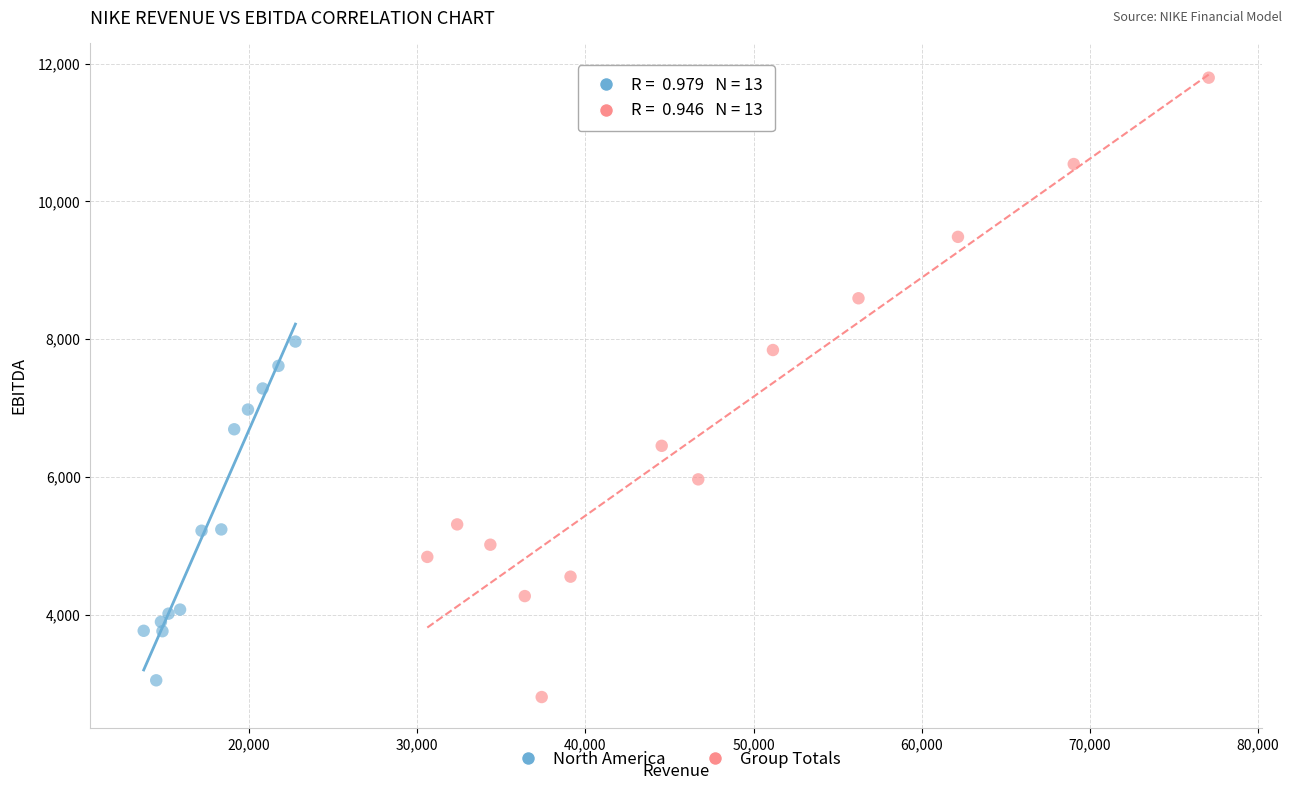

Which series reaches the maximum Y coordinate?

Group Totals